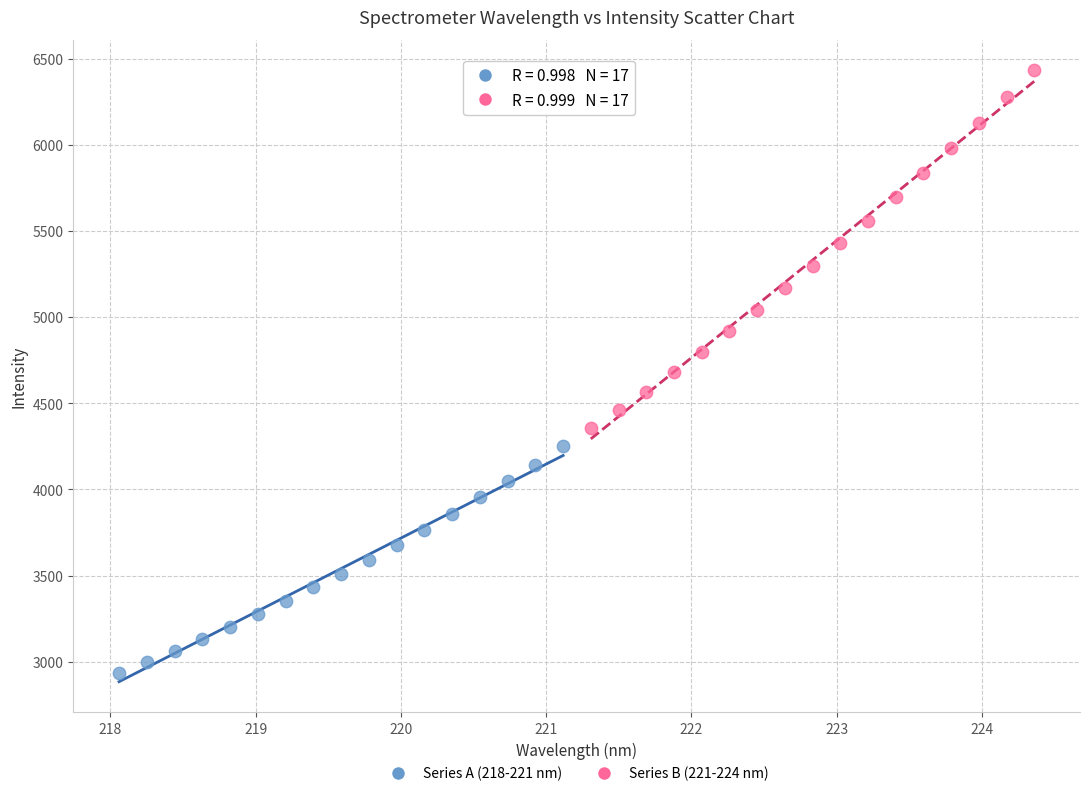

Which series reaches the minimum Y coordinate?

Series A (218-221 nm)